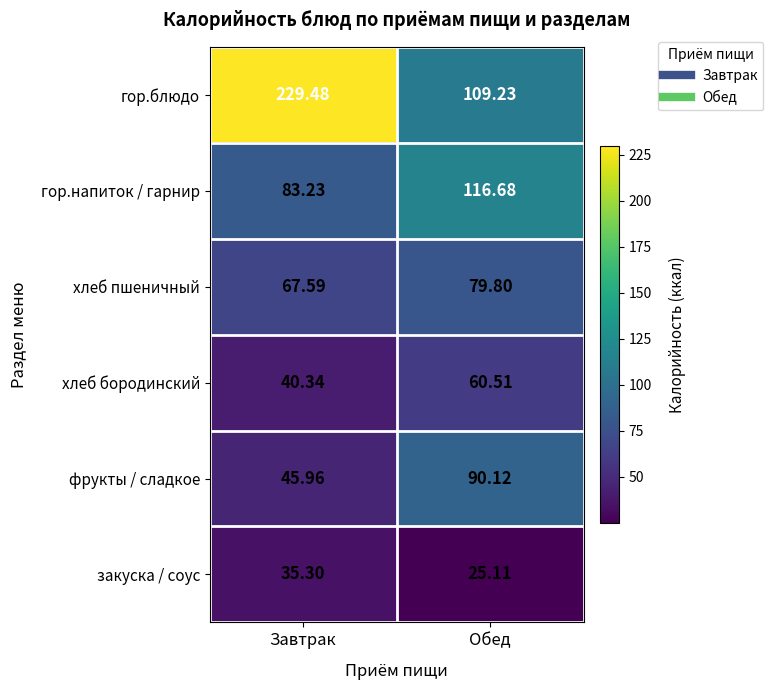

Where is закуска / соус nearest to the value 30?

Обед